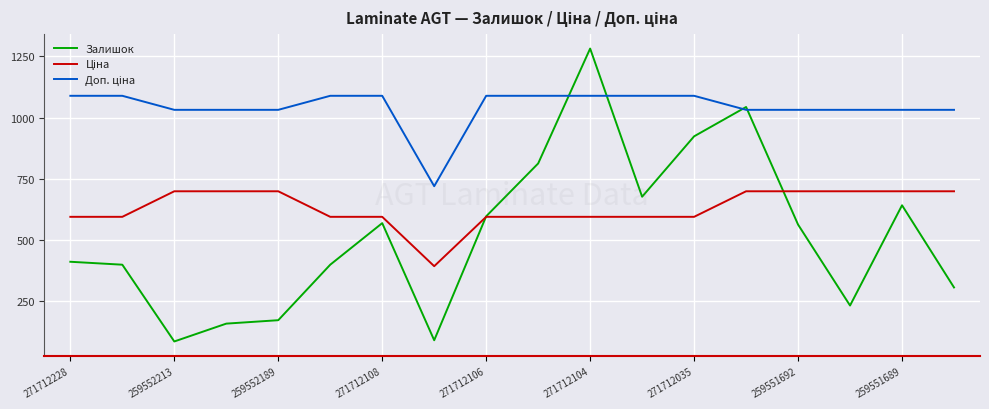

What is the greatest value displayed?

1282.0